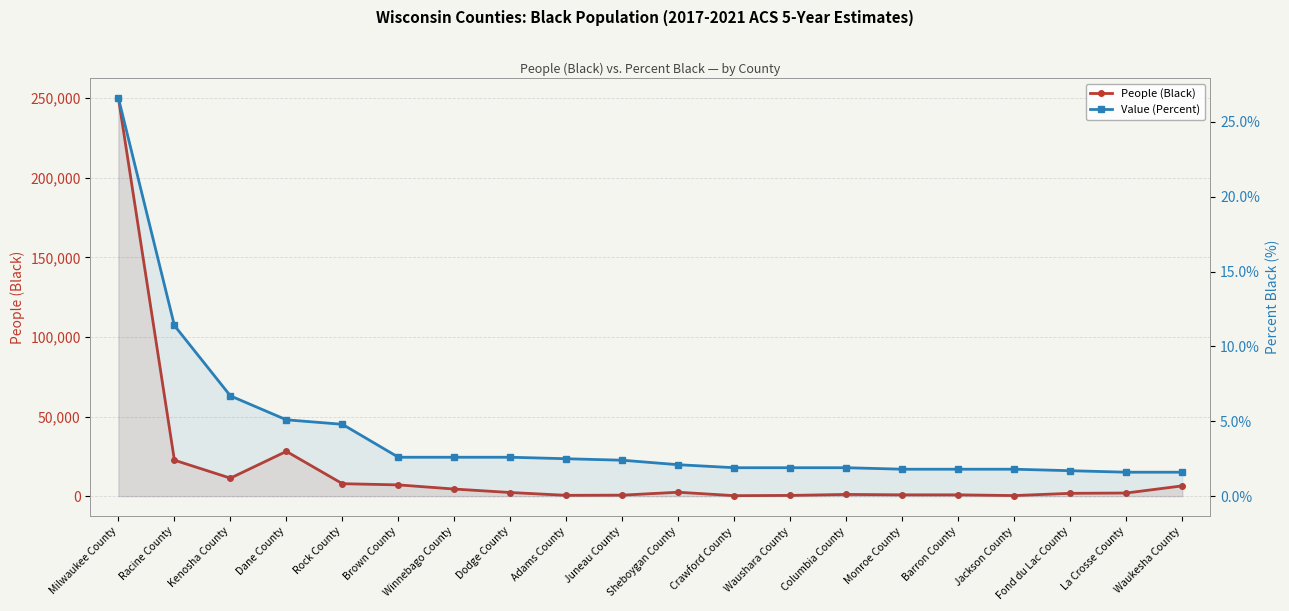

Is it true that Value (Percent) equals 1.5 at Rock County?

False